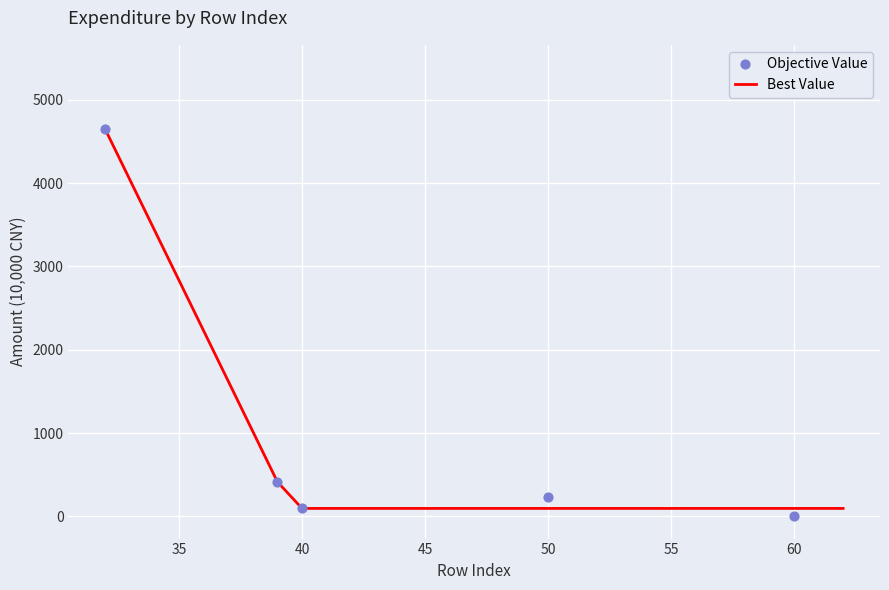

What is the highest value of the Best Value series?

4644.1